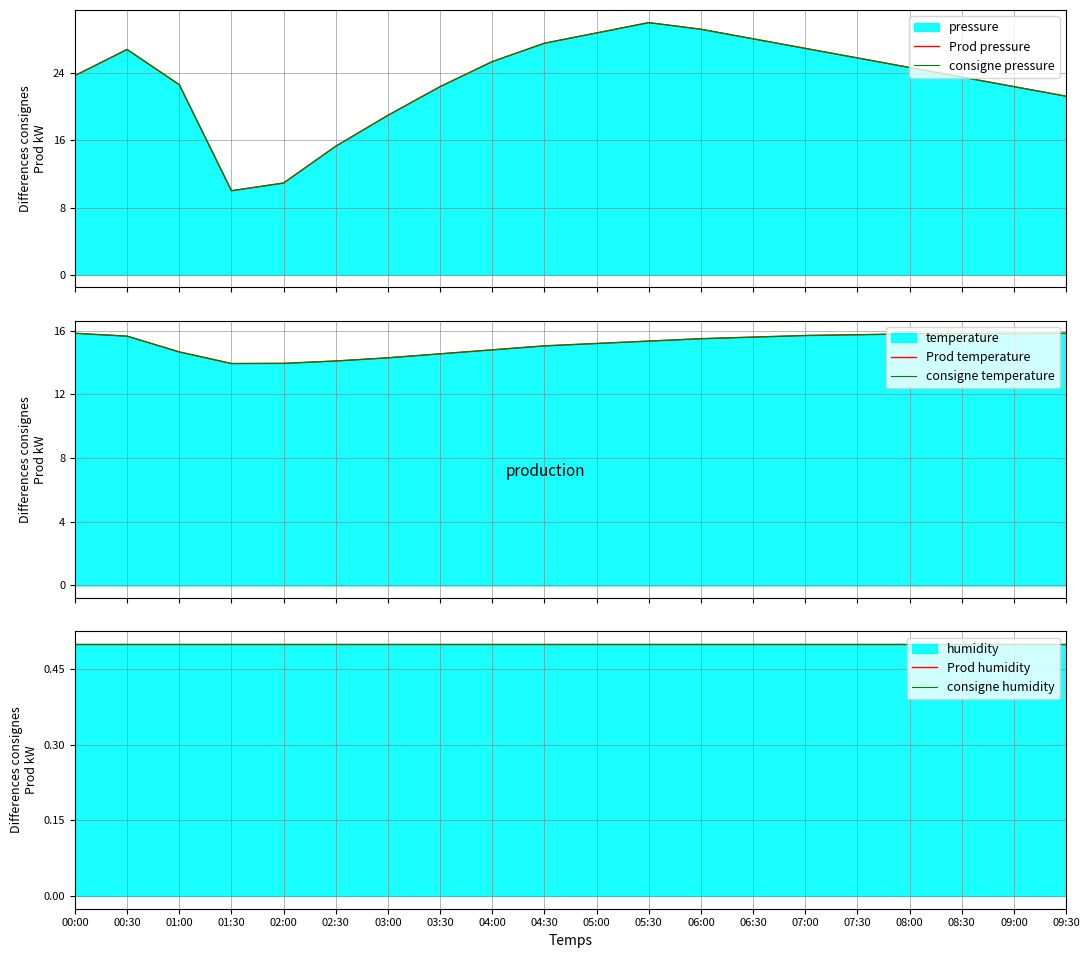

Where is the first local minimum for Prod temperature?

01:30